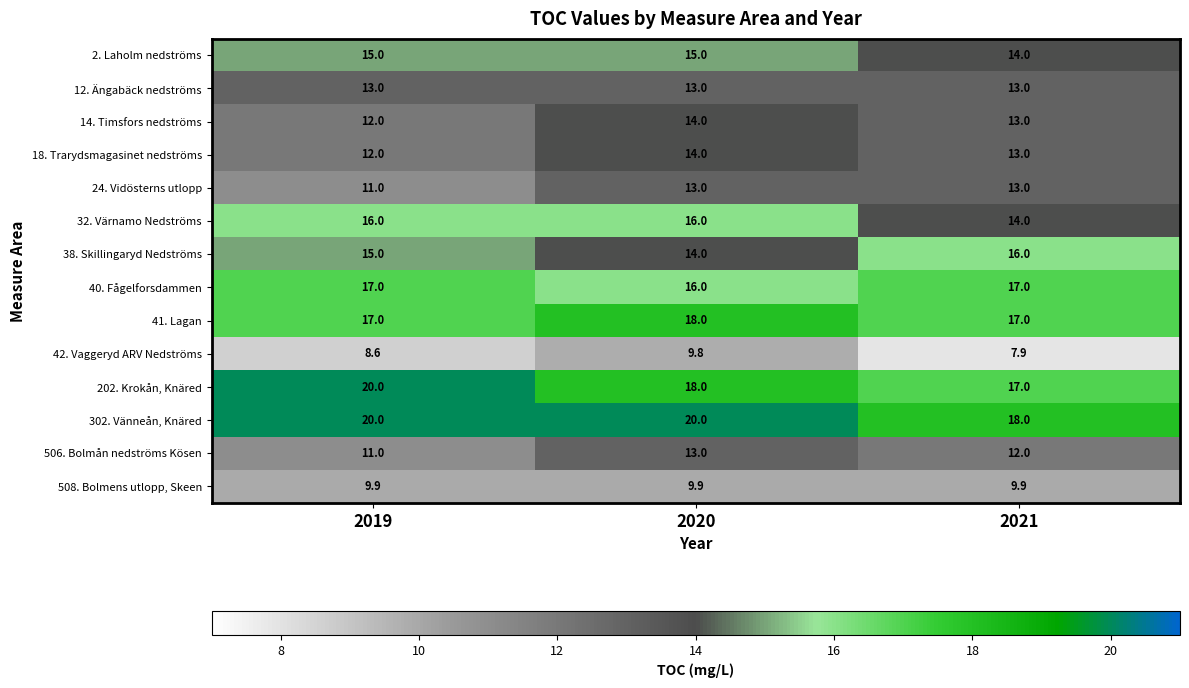

What is the total value across all series at 2021?

194.8